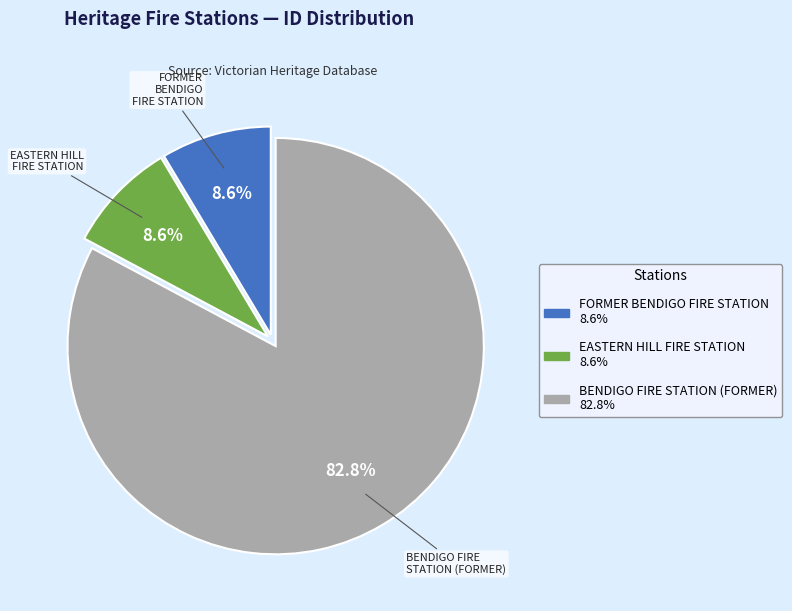

How many segments does this pie chart have?

3